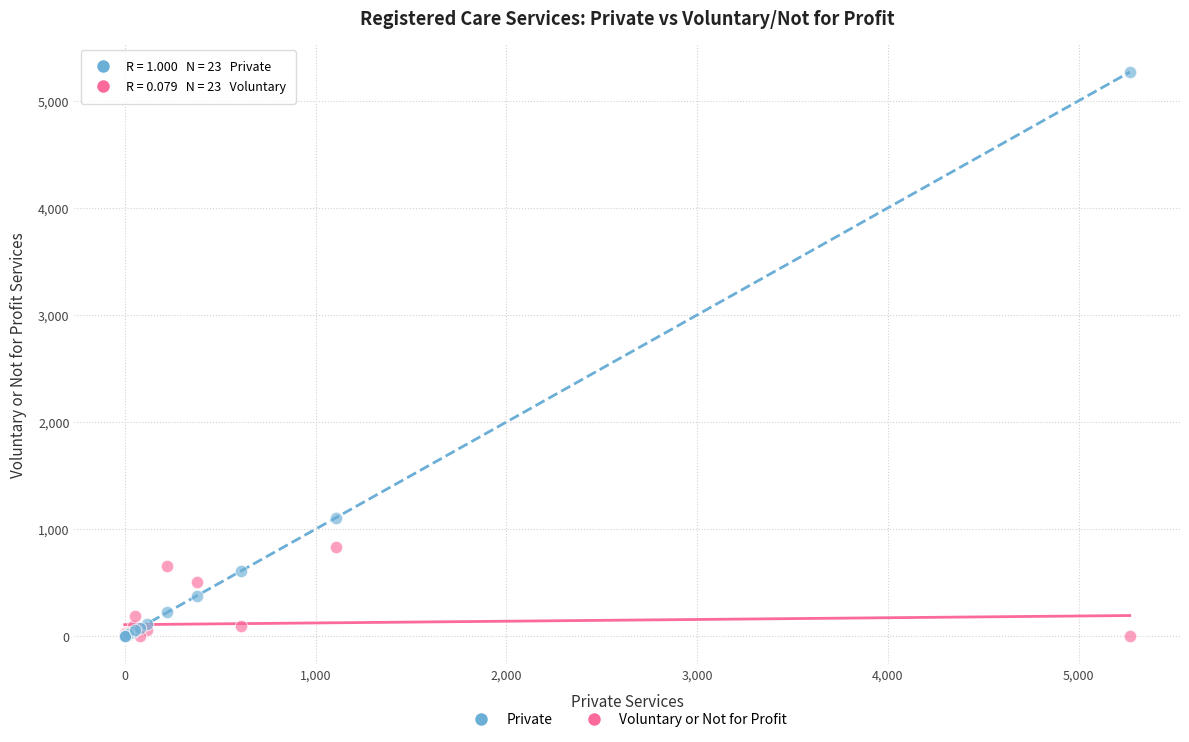

In the Private series, what Y value is closest to 2634?

1105